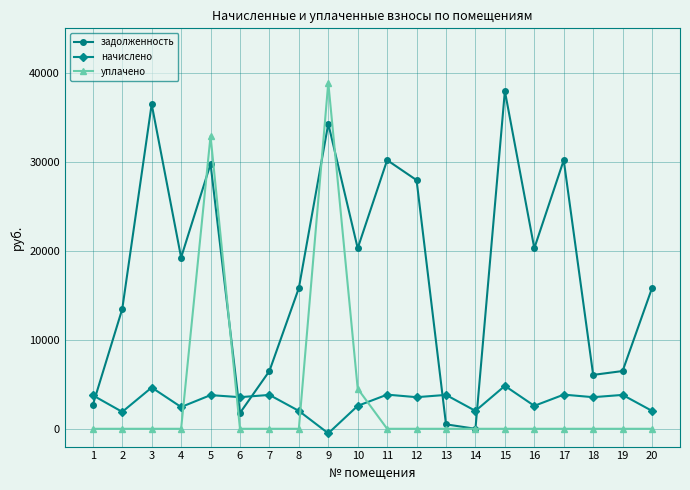

How many series are shown in this chart?

3